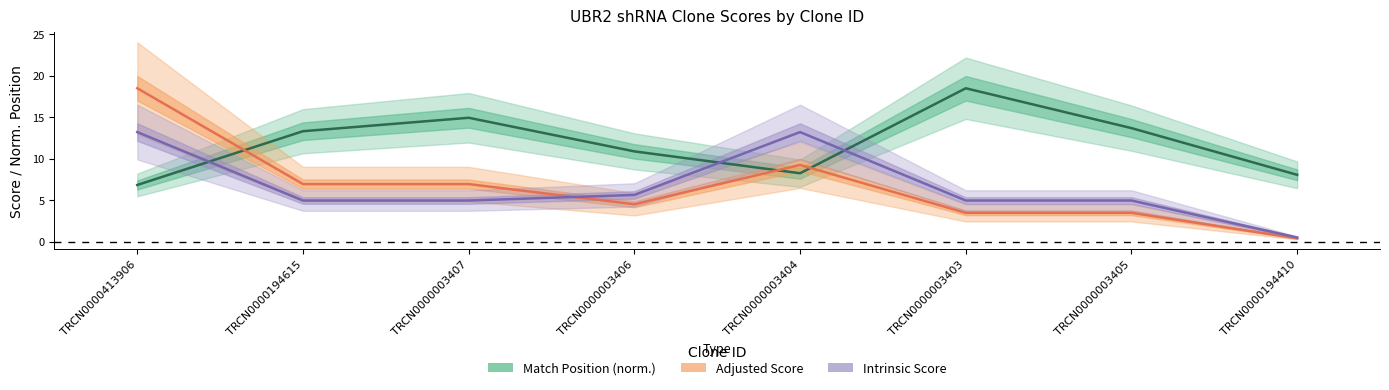

In Adjusted Score, how many points are higher than both neighbors (excluding endpoints)?

1